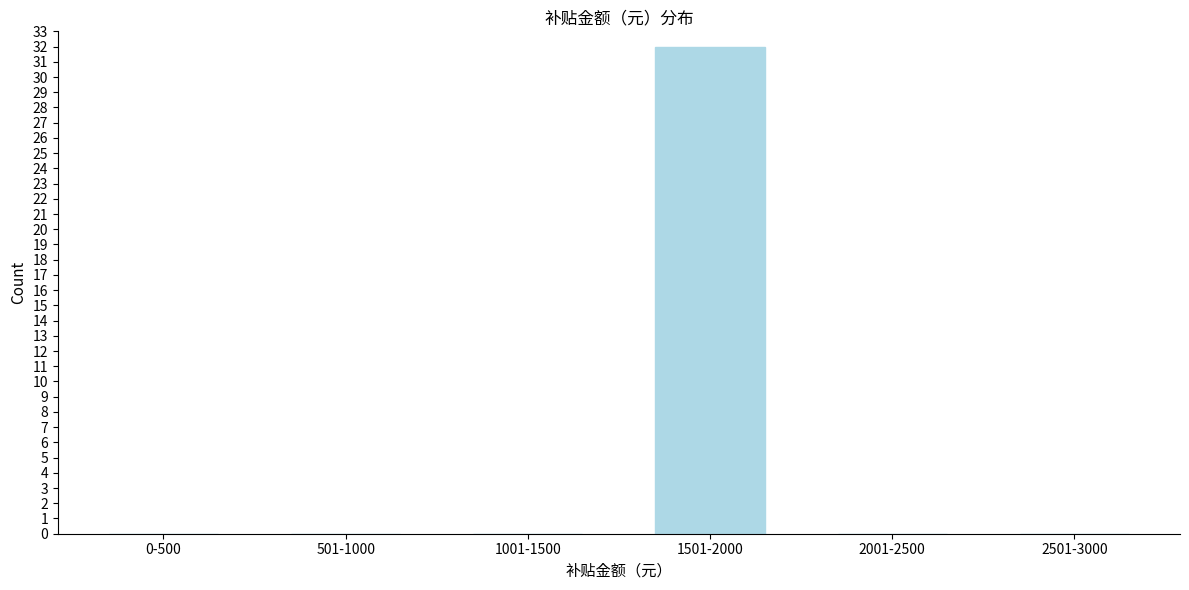

Reading right to left, transcribe all the data shown in this chart.

2501-3000=0	2001-2500=0	1501-2000=32	1001-1500=0	501-1000=0	0-500=0